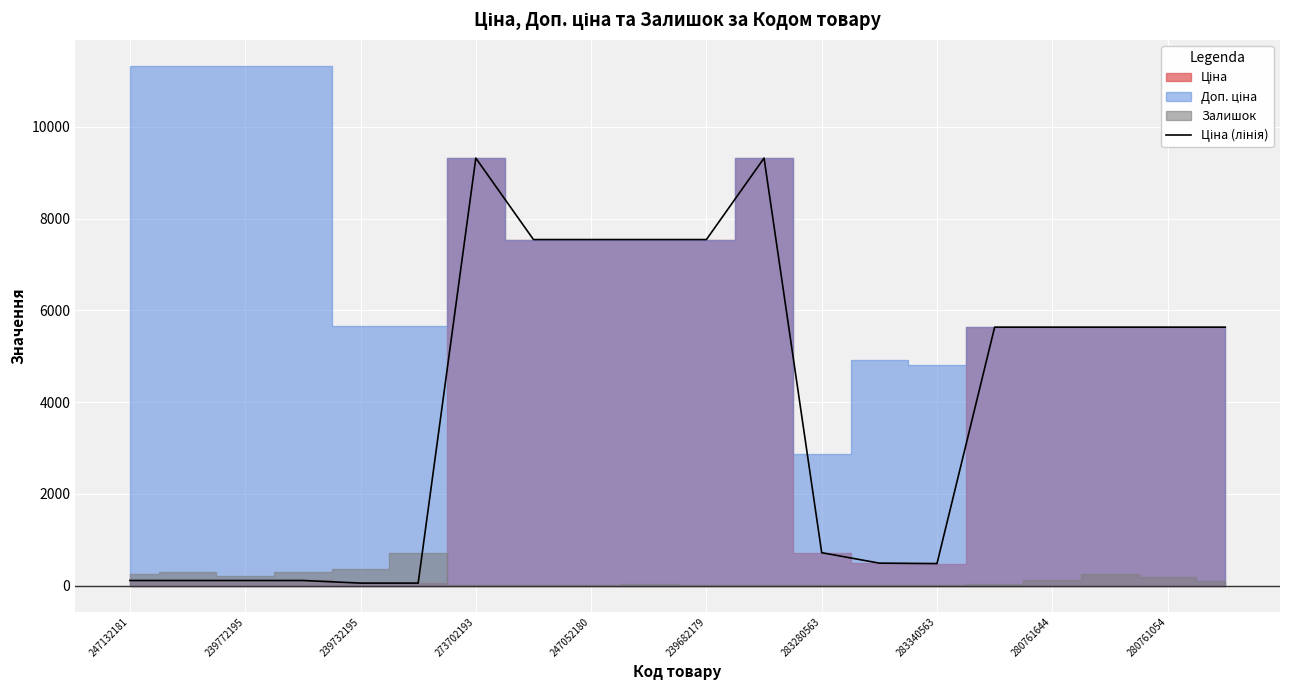

At which category does the chart reach its minimum across all series?

239732195